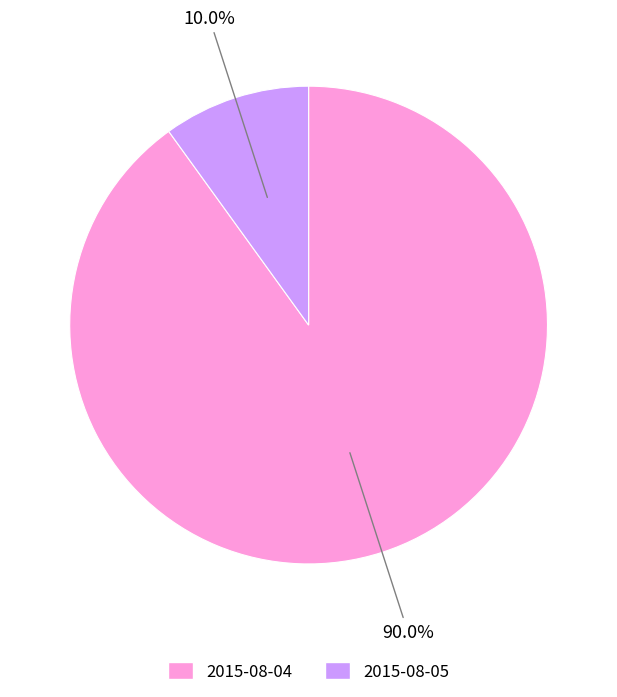

Is the sum of 2015-08-04 and 2015-08-05 greater than half?

Yes